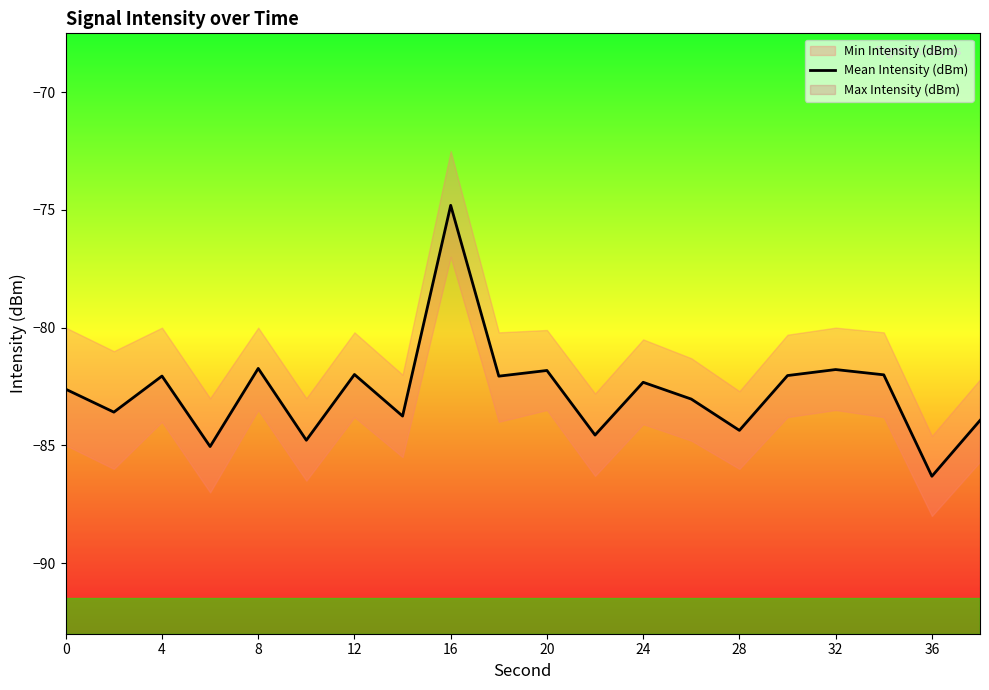

Does the chart have visible grid lines?

No